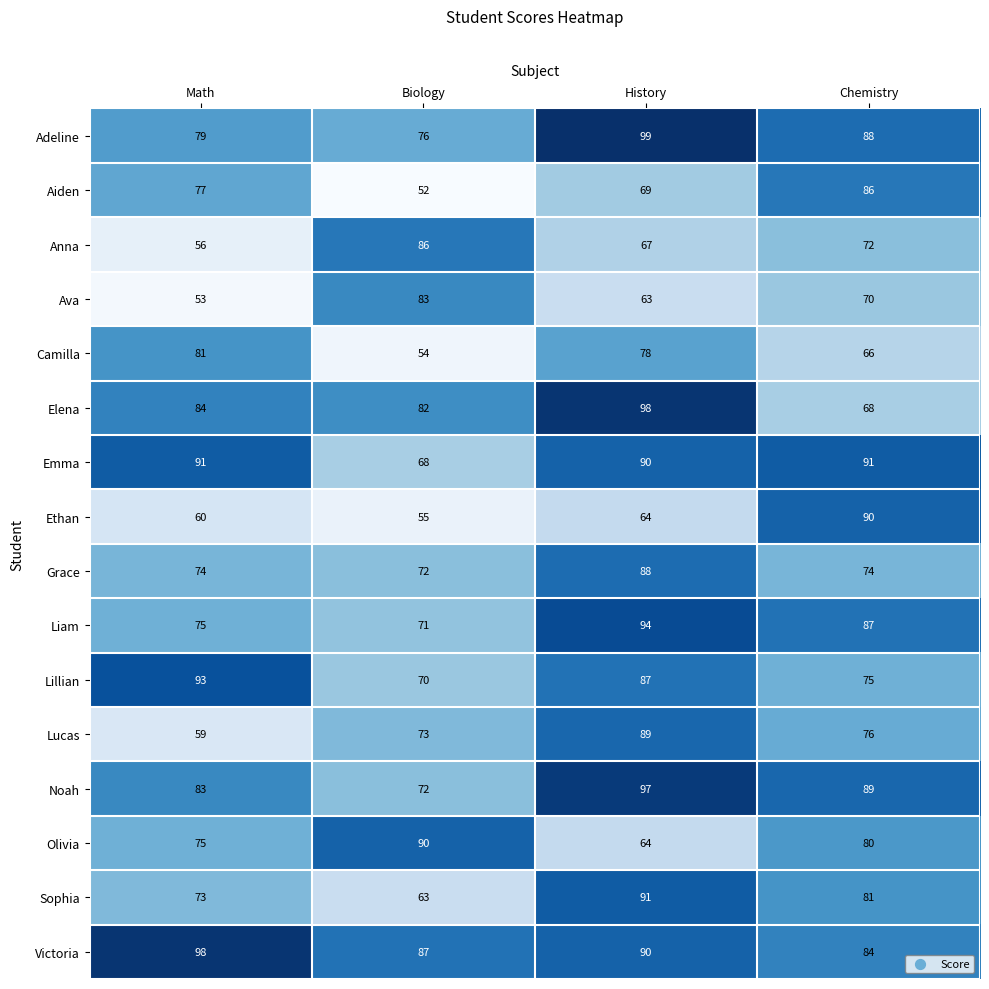

At which category is the sum across all series the highest?

History